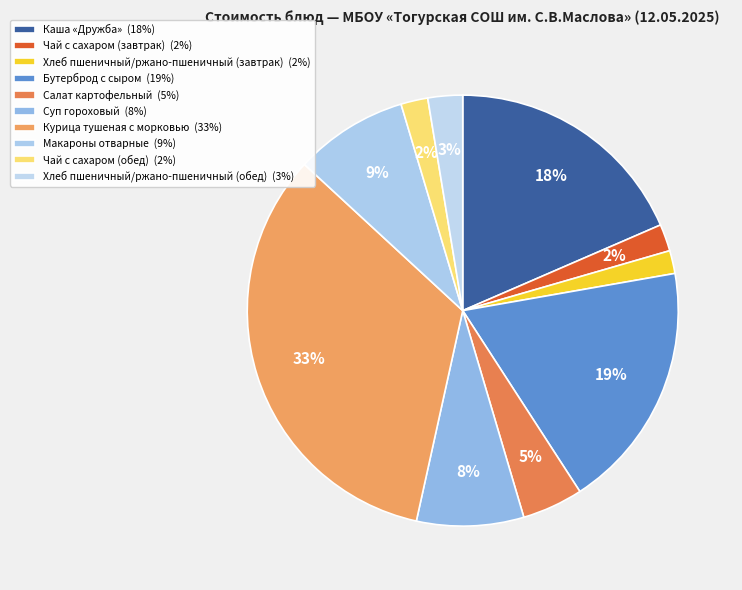

Is it true that Чай с сахаром (завтрак) is 9% of the pie?

False